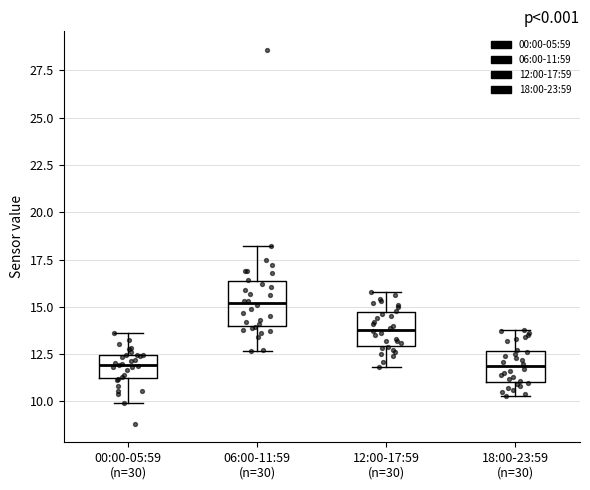

Which box is the tallest, from its lower edge to its upper edge?

06:00-11:59 (n=30)